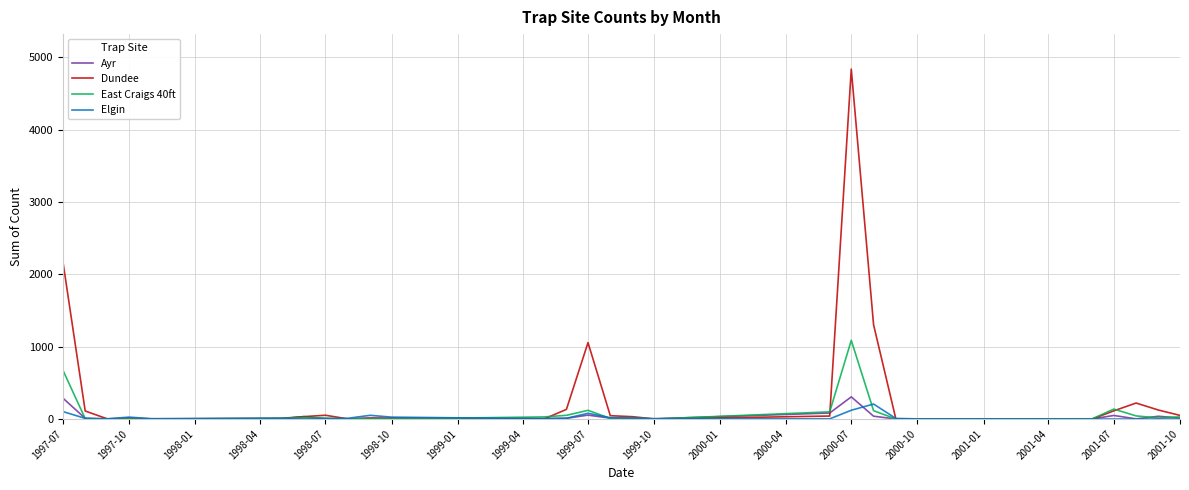

True or false: Ayr and Elgin cross at least once.

True